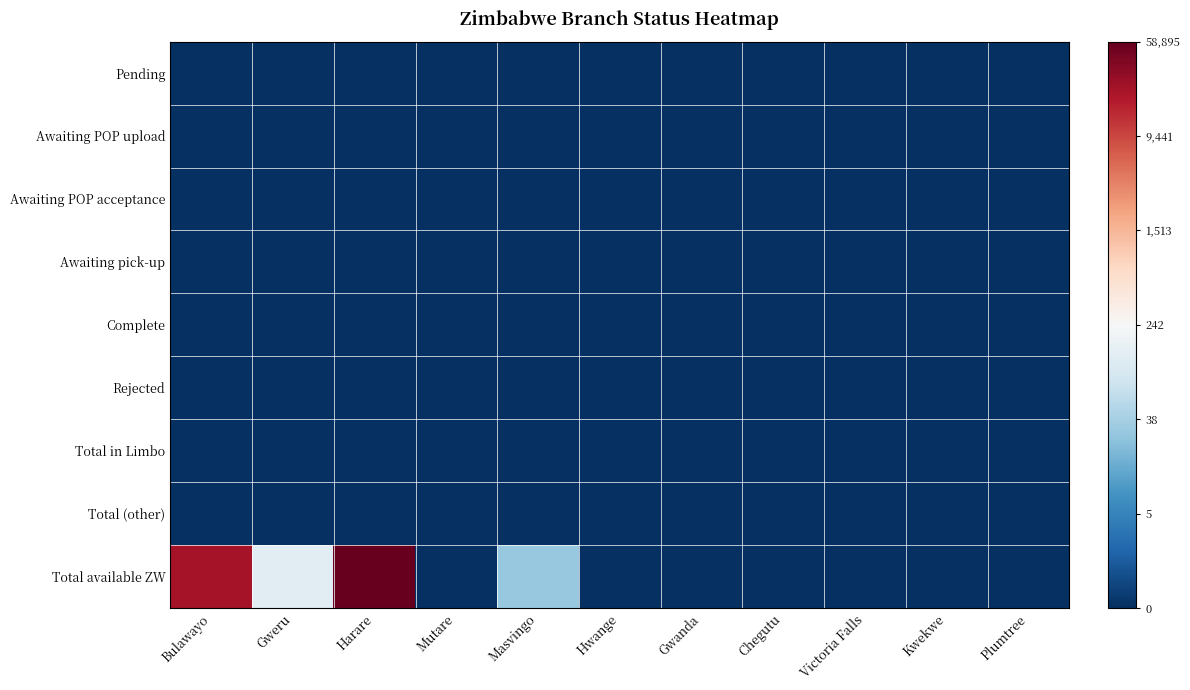

What is the maximum value shown in the chart?

11.0